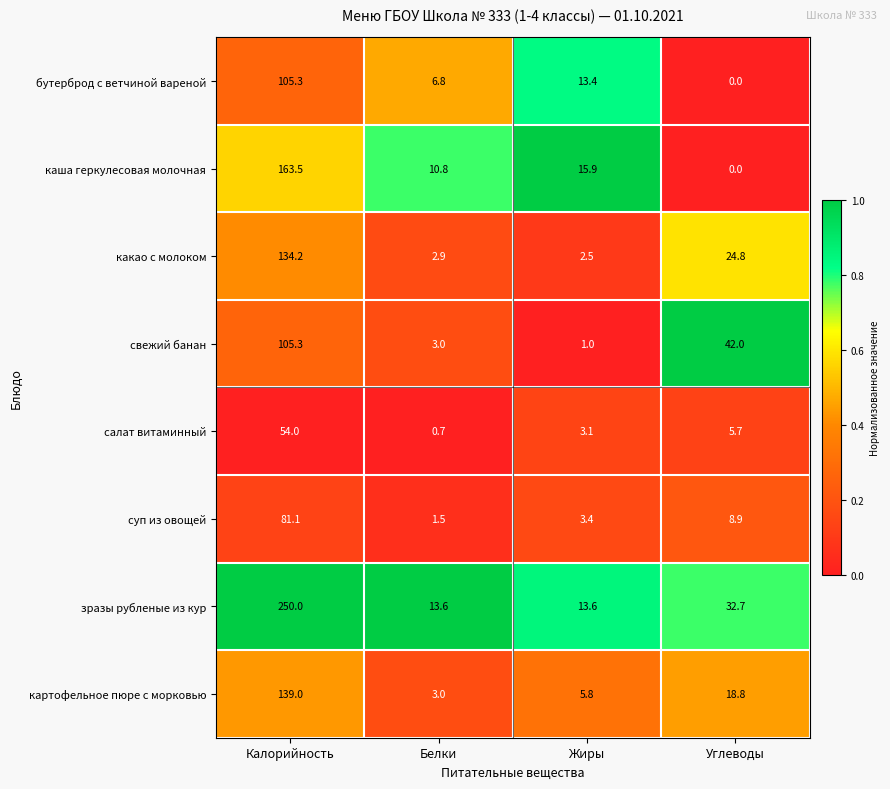

What is the total value across all series at Белки?

42.3